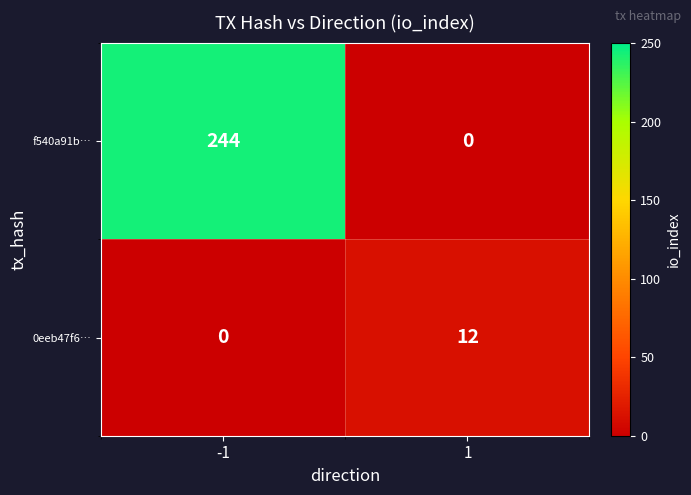

Reading right to left, list all the values displayed in this chart.

f540a91b…: 1=0	-1=244
0eeb47f6…: 1=12	-1=0